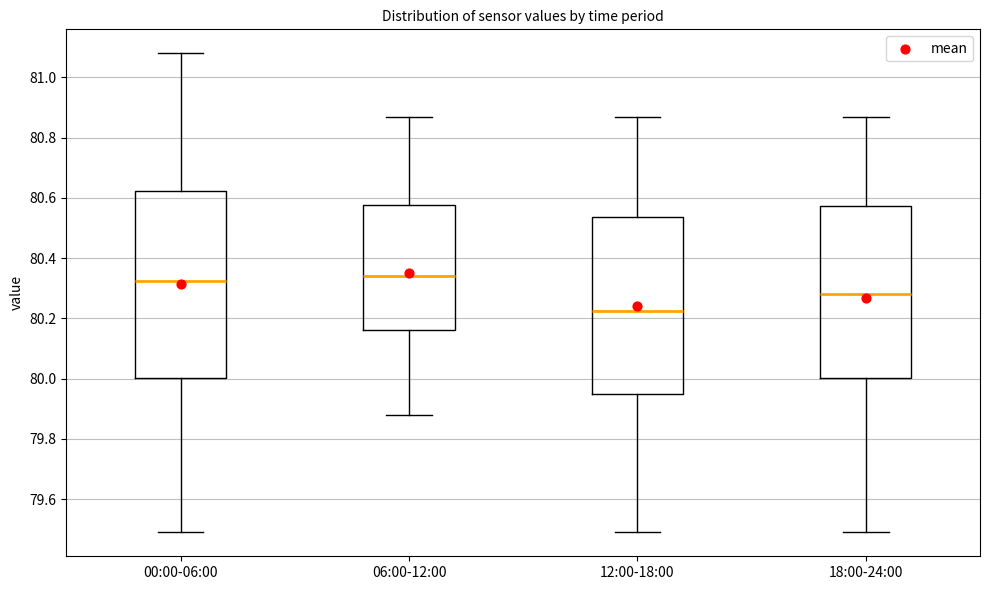

Reading left to right, read every box against the y-axis: the position of its median line, the range the box covers, and the ends of its whiskers. The values are not printed on the chart, so give them approximately, as read against the axis.

00:00-06:00: median 80.32, box 80.00 to 80.62, whiskers 79.50 to 81.08
06:00-12:00: median 80.34, box 80.16 to 80.58, whiskers 79.88 to 80.88
12:00-18:00: median 80.22, box 79.96 to 80.54, whiskers 79.50 to 80.88
18:00-24:00: median 80.28, box 80.00 to 80.58, whiskers 79.50 to 80.88